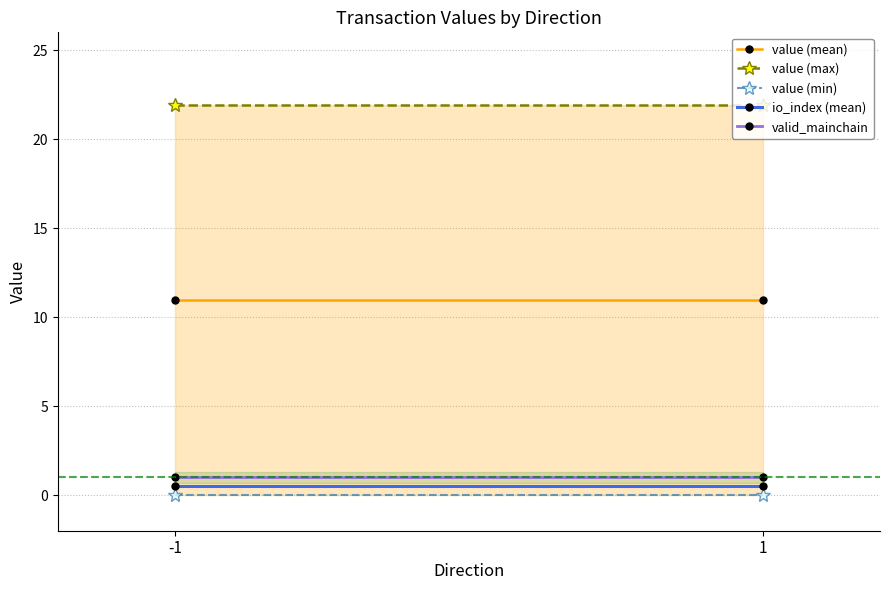

Which category has the highest value across all series?

-1